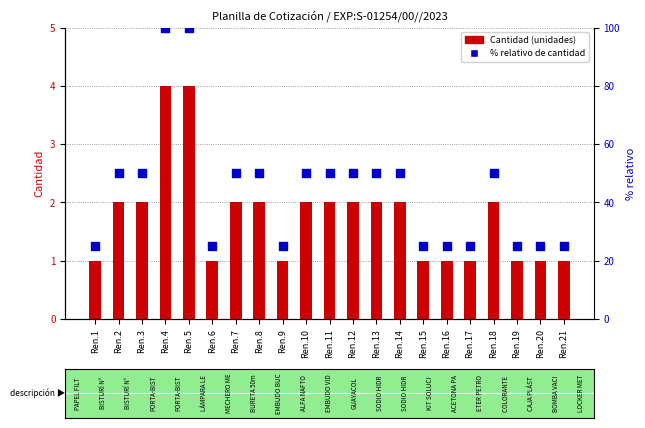

What are all the series names shown in the legend?

Cantidad (unidades), % relativo de cantidad